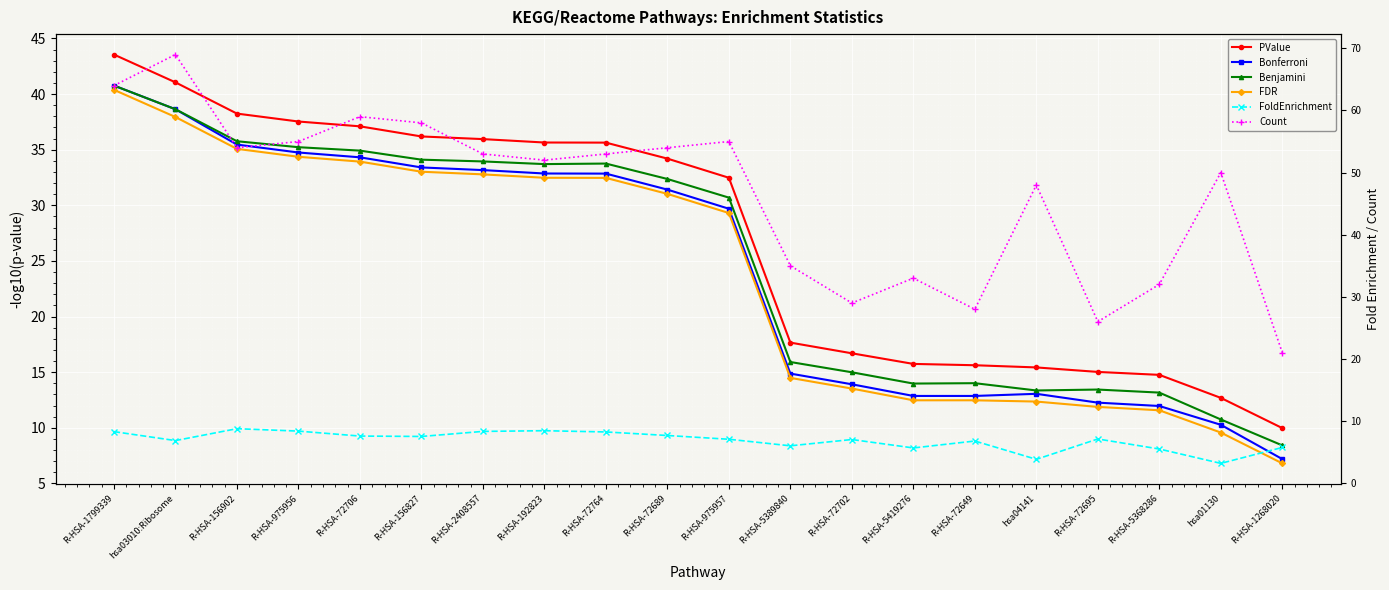

Which category has the lowest value across all series?

hsa01130